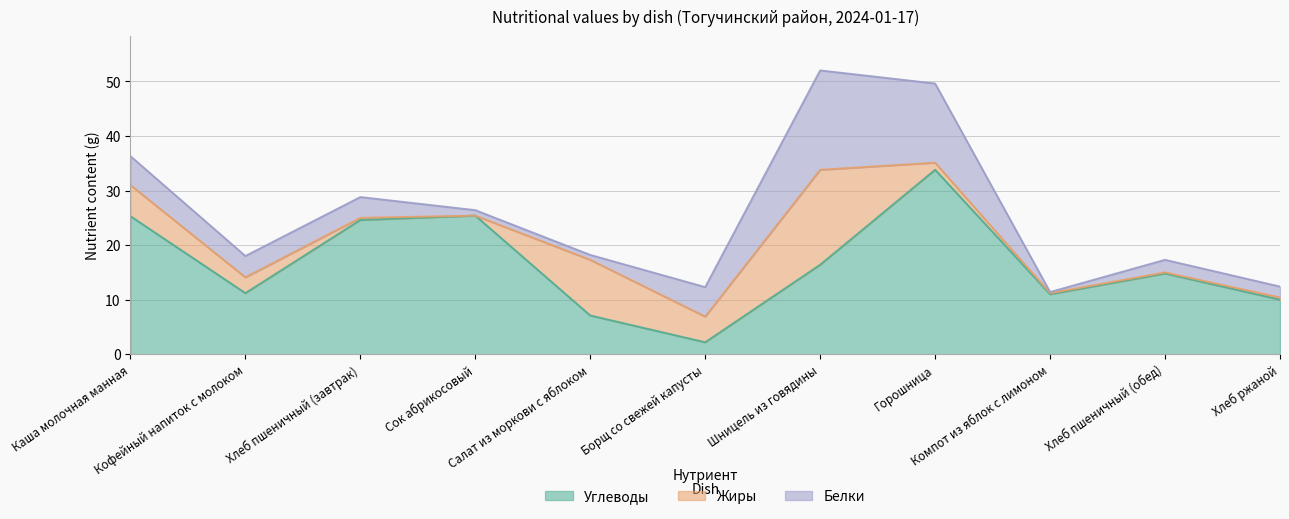

At which category does Белки reach its first local valley?

Салат из моркови с яблоком